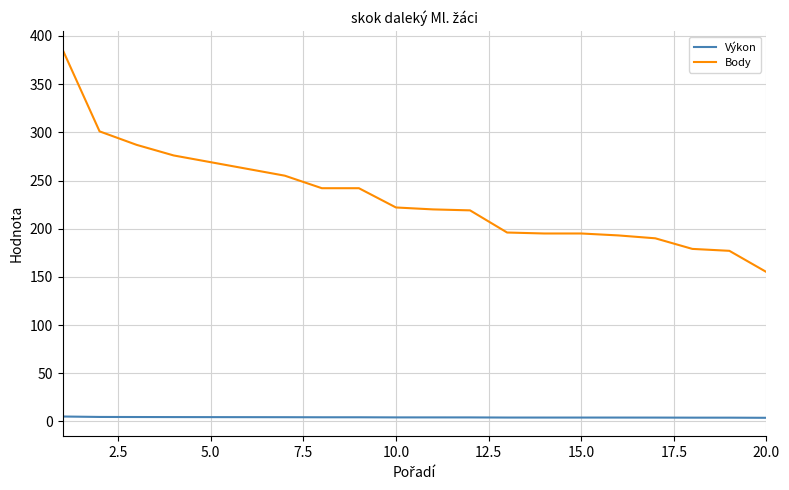

Rank the series by their average value, from highest to lowest.

Body, Výkon